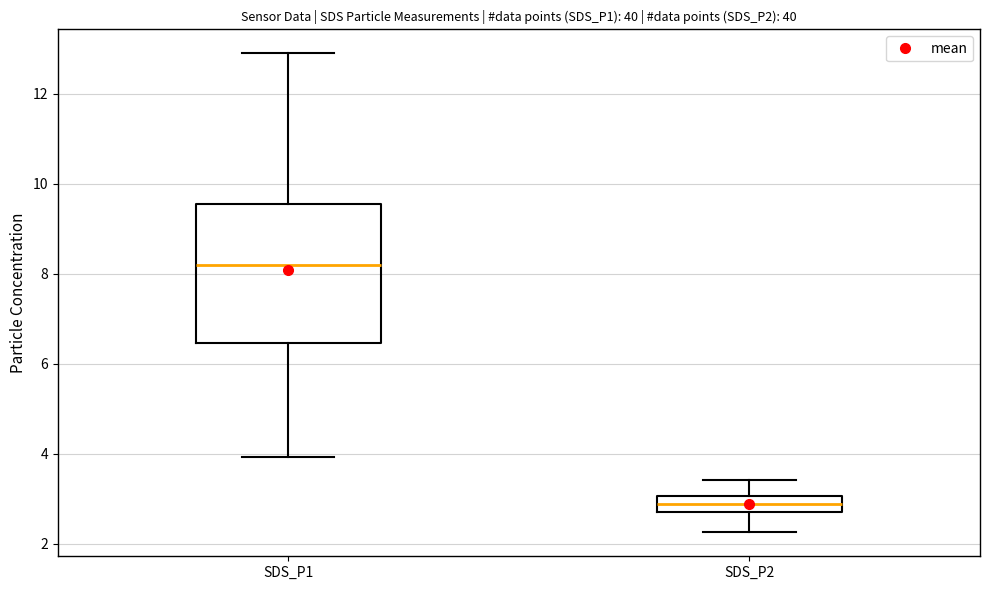

Comparing the boxes themselves (not the whiskers), which one is the tallest?

SDS_P1